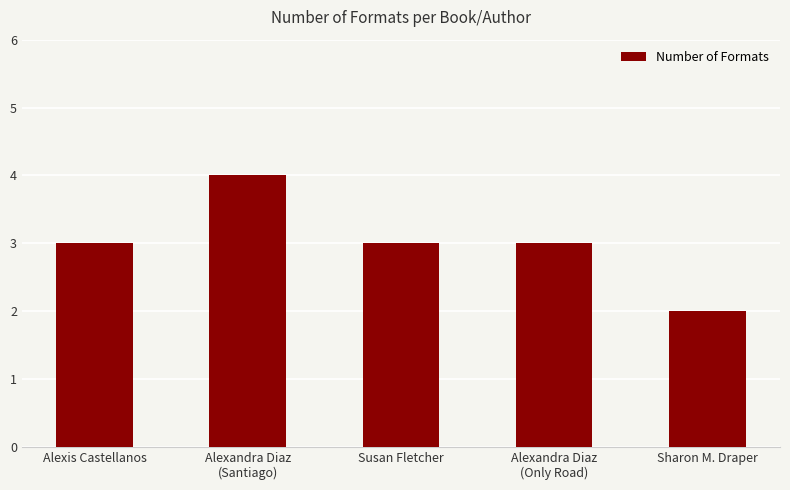

Which category has the lowest value across all series?

Sharon M. Draper